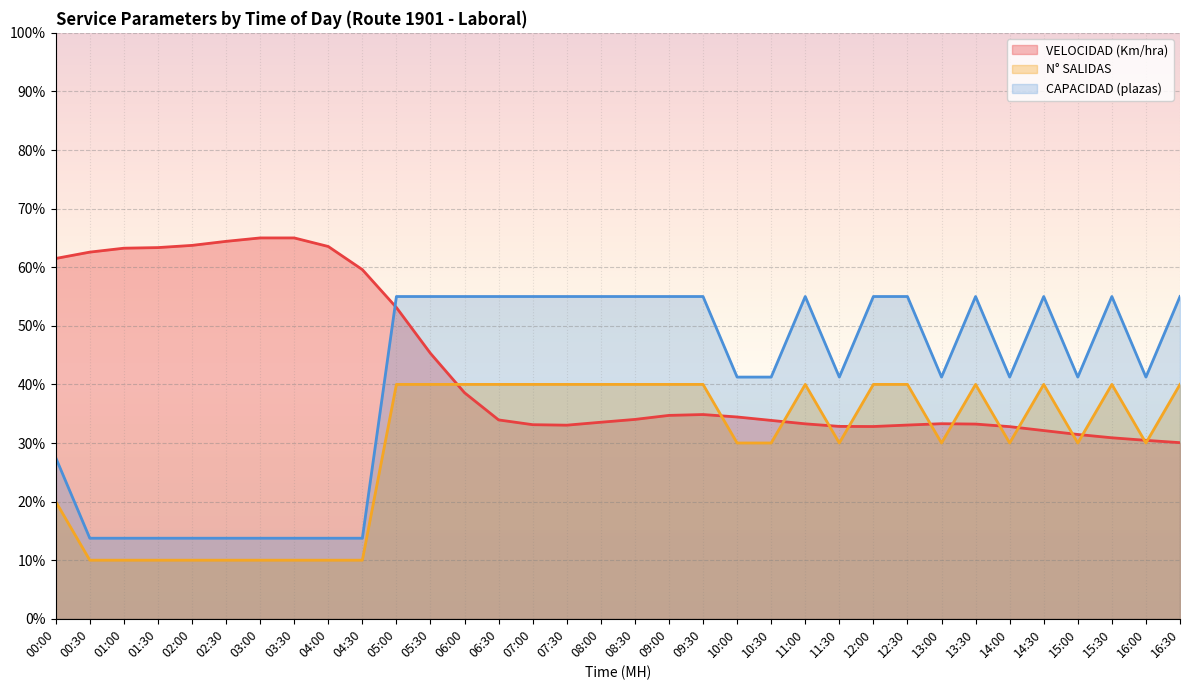

Read the CAPACIDAD (plazas) value at 10:00.

41.2